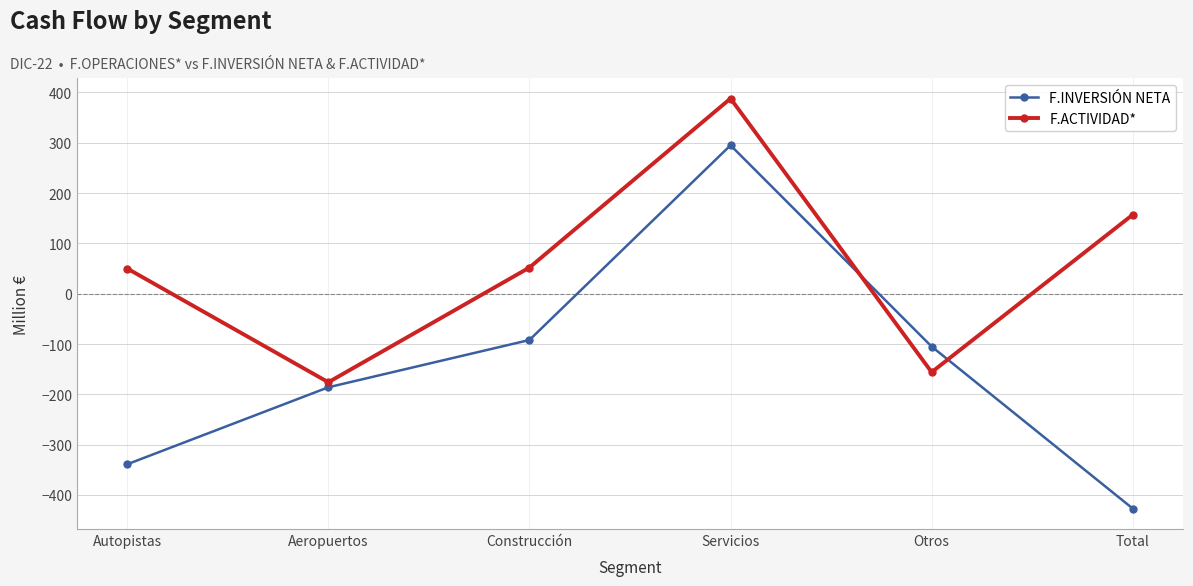

True or false: F.ACTIVIDAD* has more than 2 interior local peaks.

False